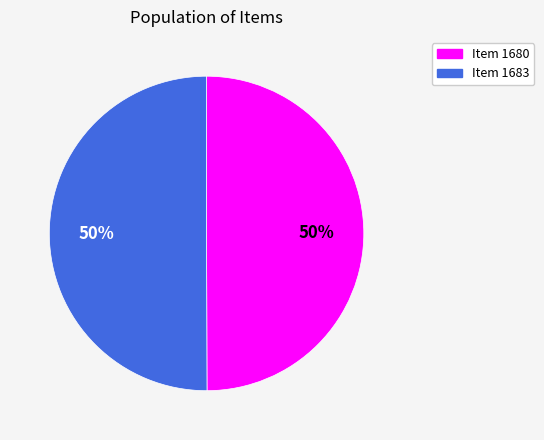

True or false: Item 1683 accounts for 43% of the total.

False